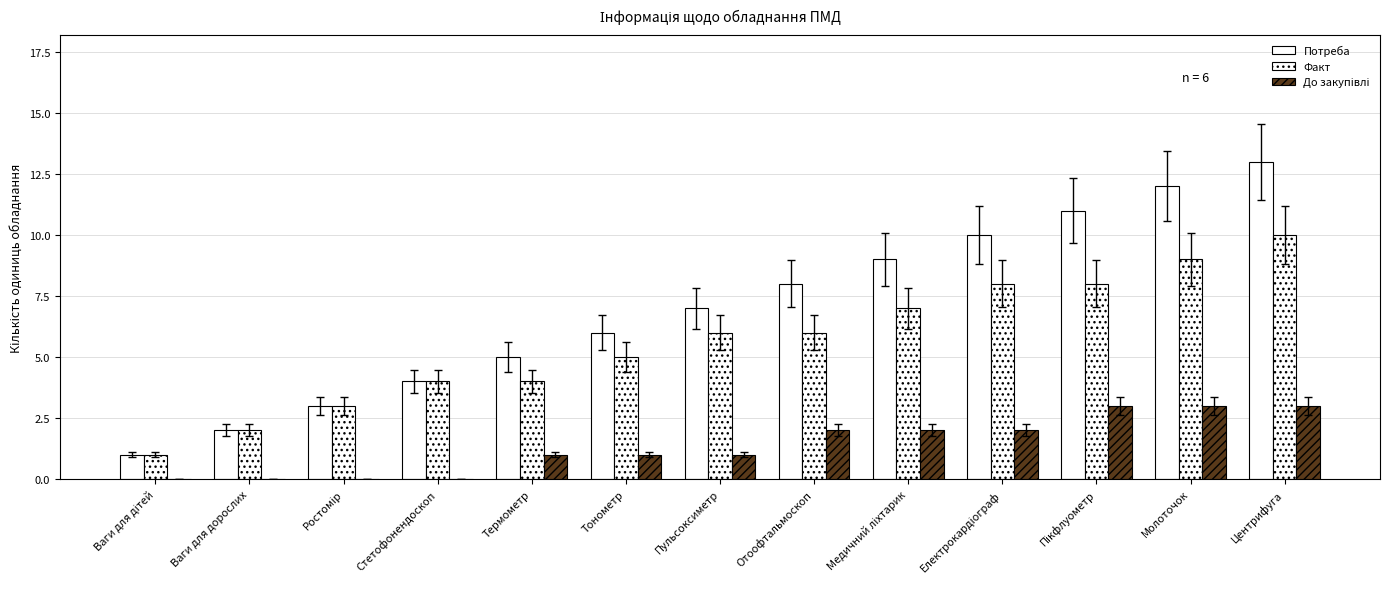

What is the label of the 7th bar from the left?

Пульсоксиметр